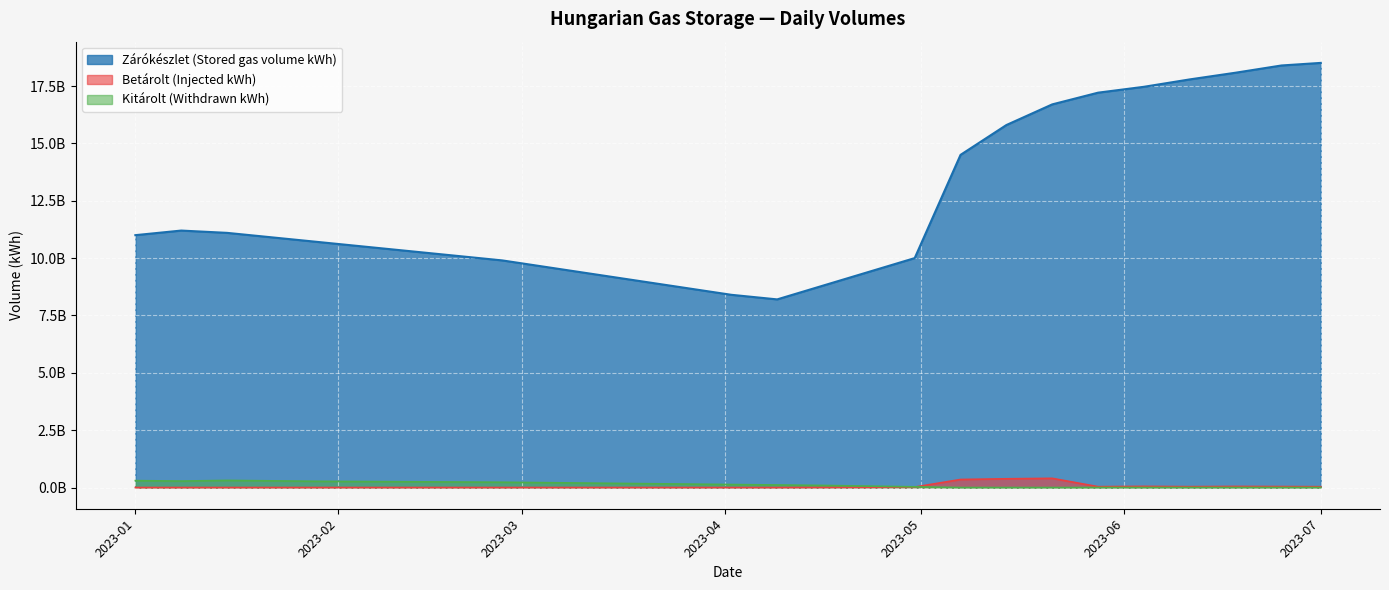

What are all the series names shown in the legend?

Zárókészlet (Stored gas volume kWh), Betárolt (Injected kWh), Kitárolt (Withdrawn kWh)